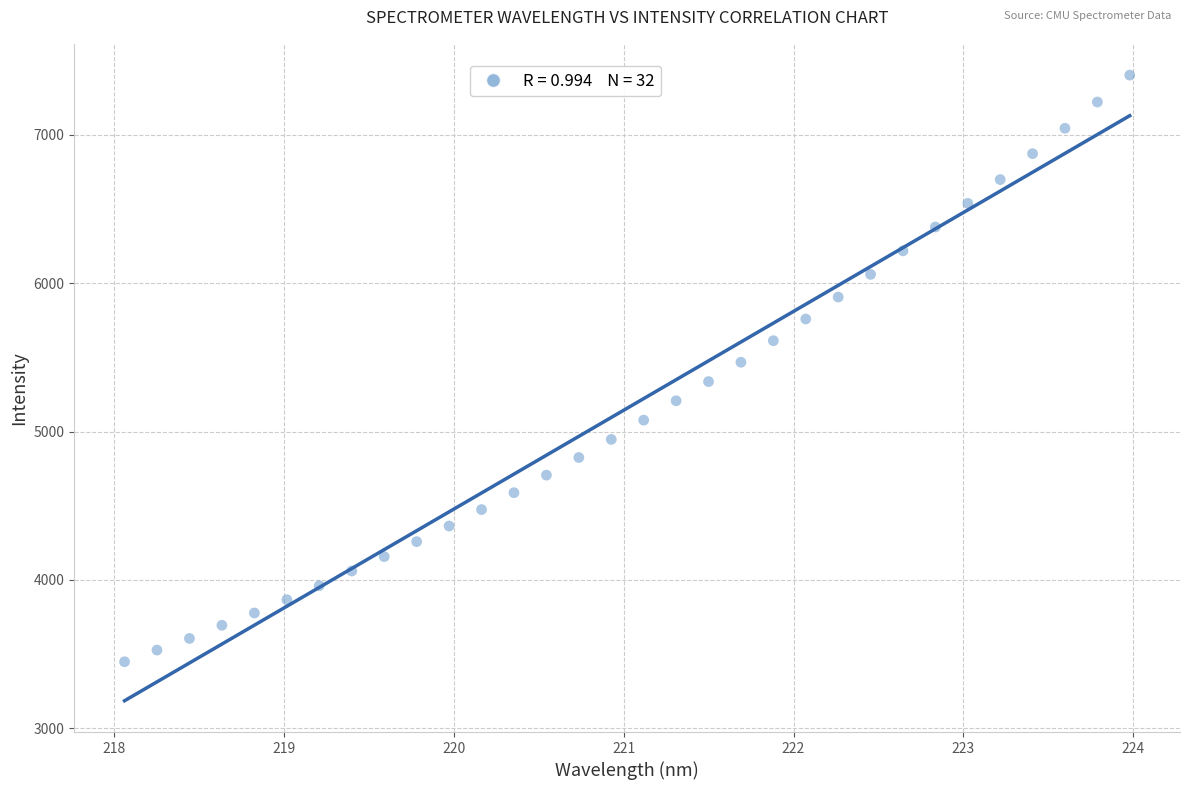

What is the range of X values (max minus min)?

5.9